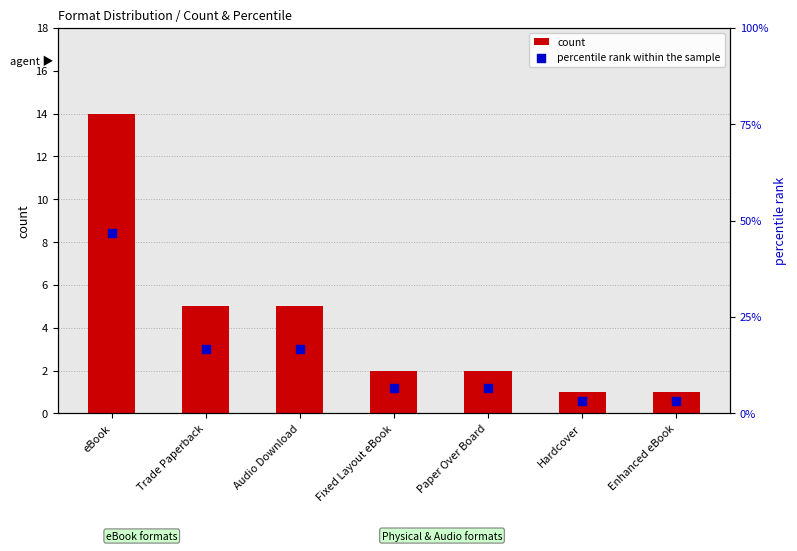

At which category is the sum across all series the highest?

eBook